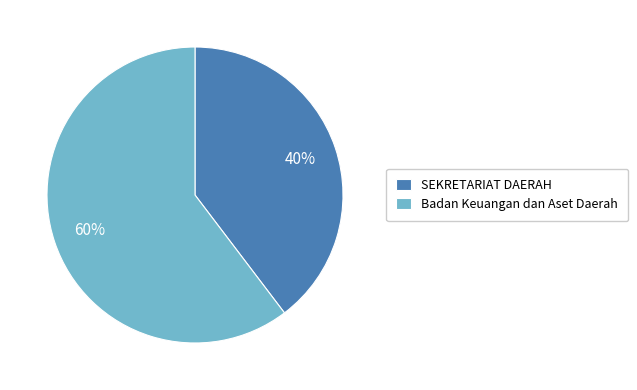

Is it true that SEKRETARIAT DAERAH is 48% of the pie?

False